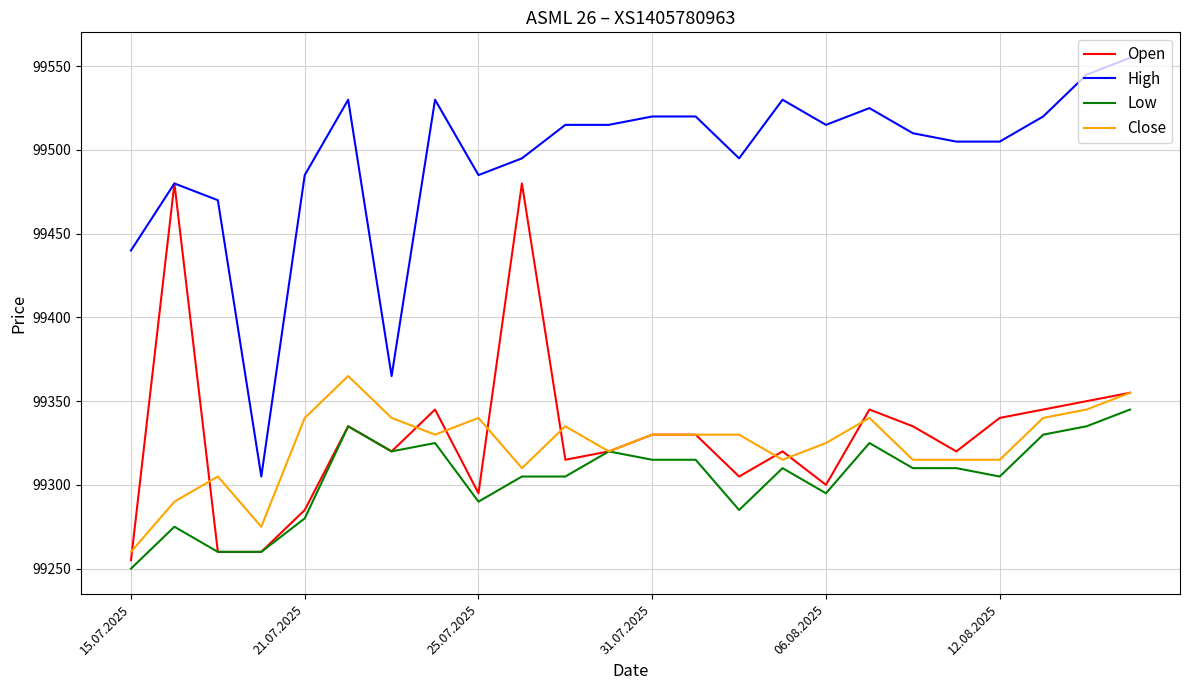

True or false: High and Close cross at least once.

False